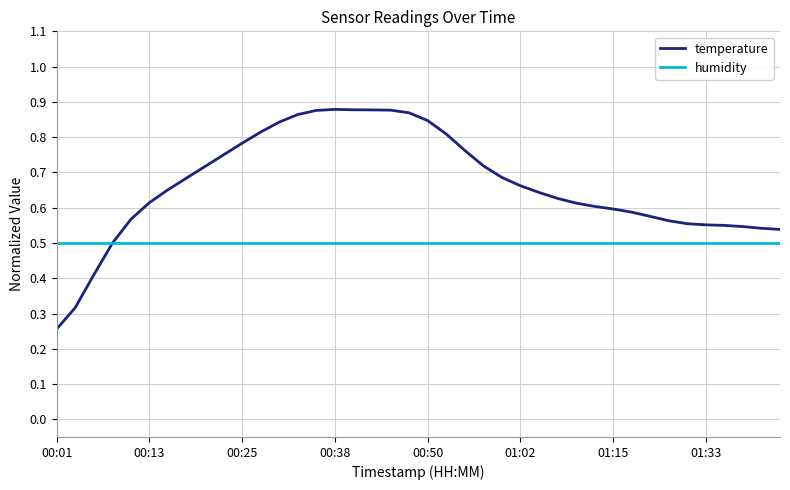

What is the sum of all humidity values?

20.0